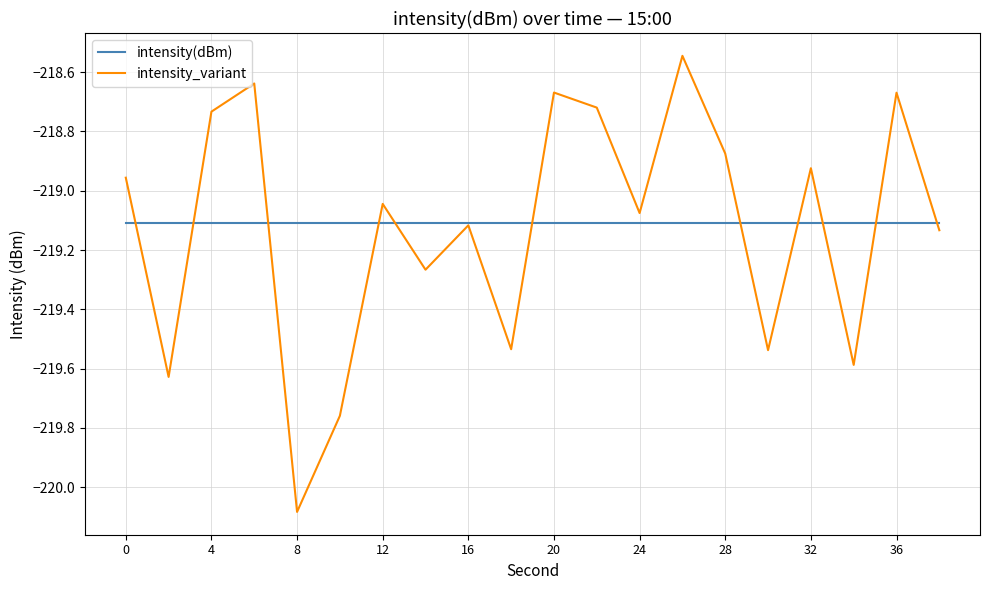

How many lines are shown in the chart?

2